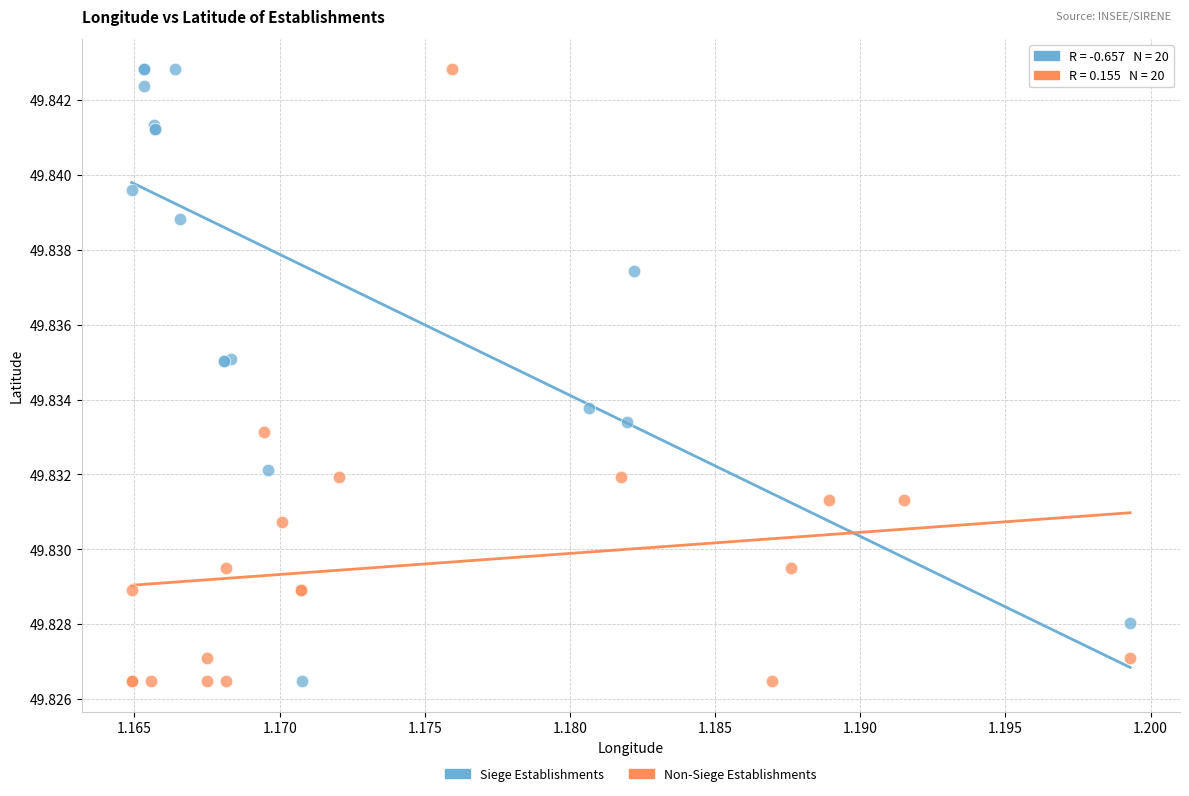

What are all the series names shown in the legend?

Siege Establishments, Non-Siege Establishments